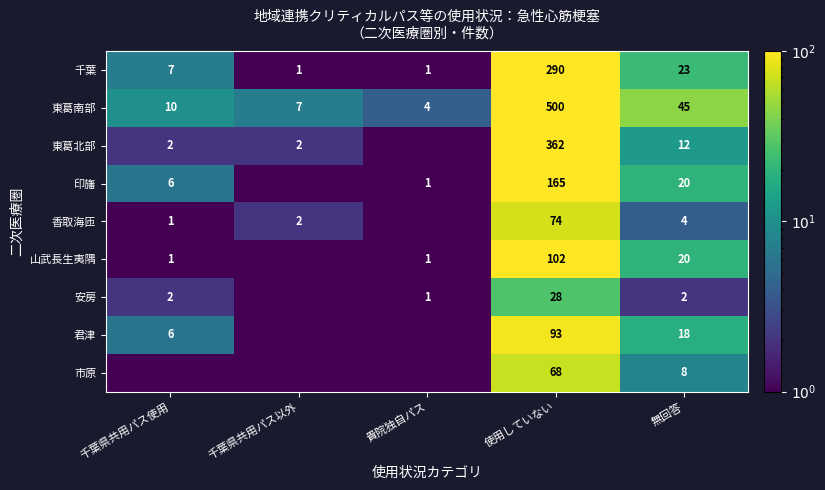

At how many categories does at least one series exceed 142?

1